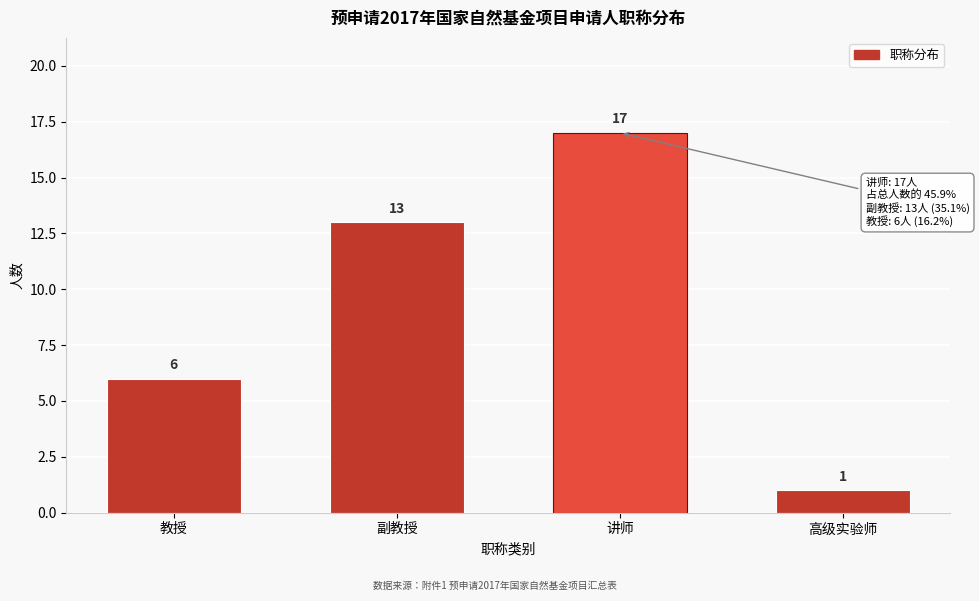

Reading right to left, extract all data points from this chart.

1	17	13	6